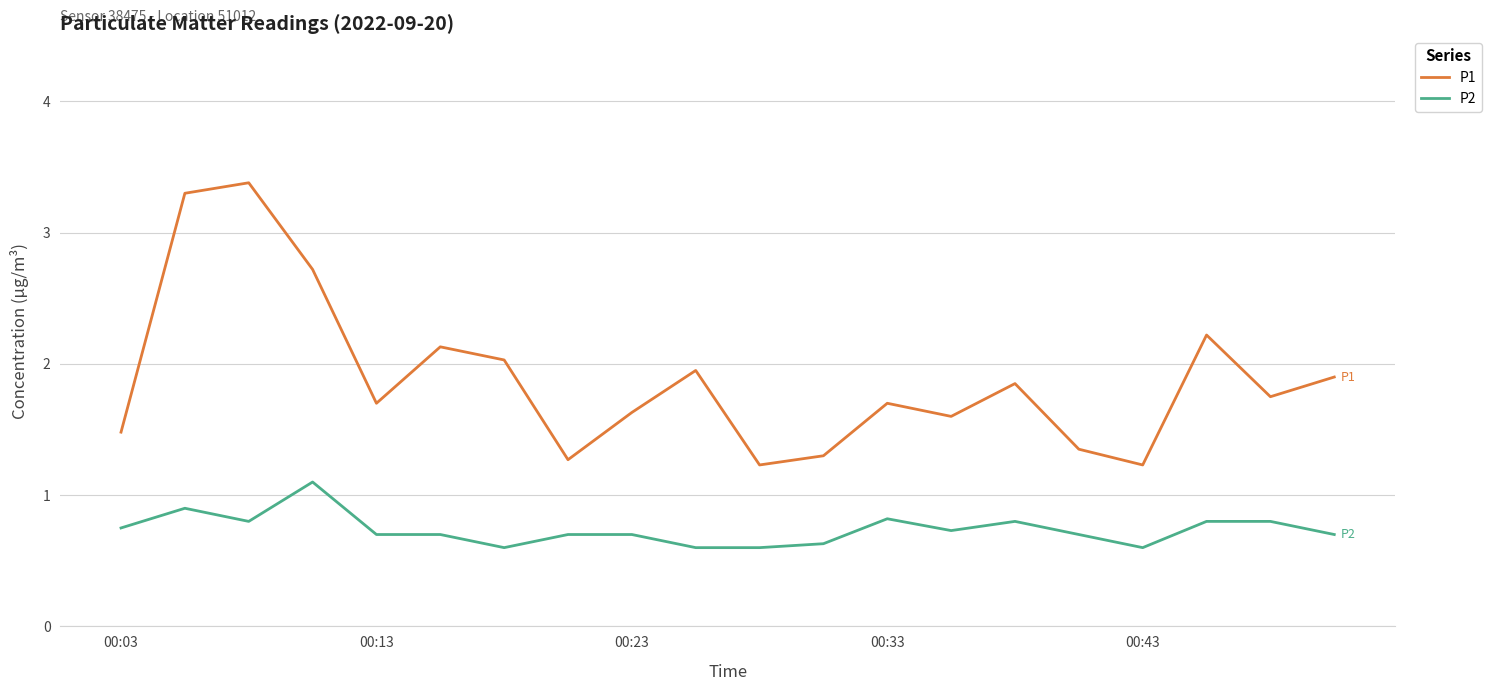

At how many categories does at least one series exceed 1?

20